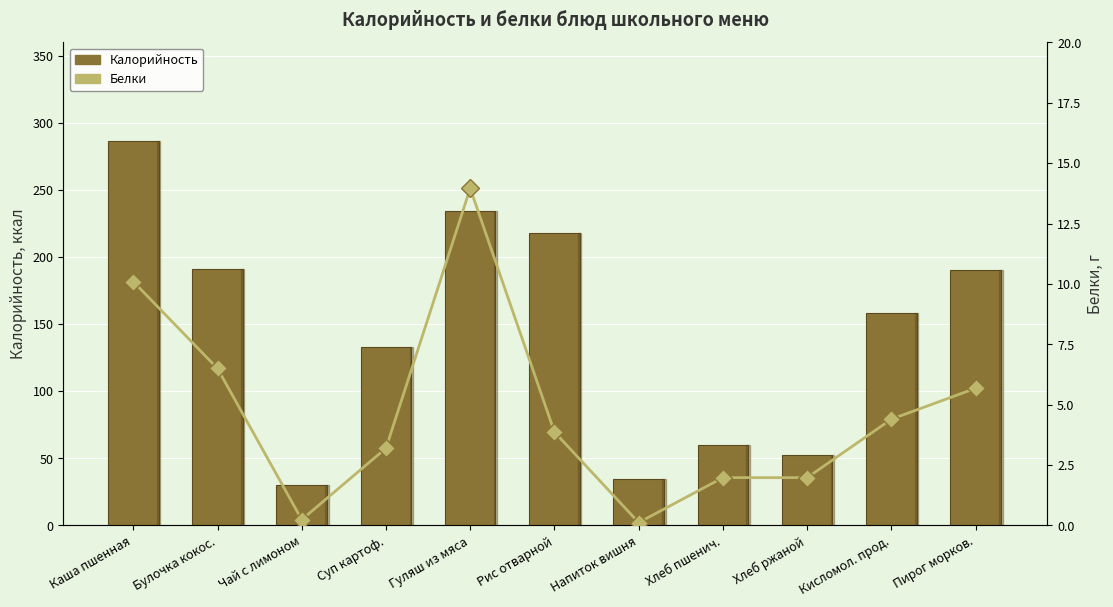

At how many categories does at least one series exceed 80?

7